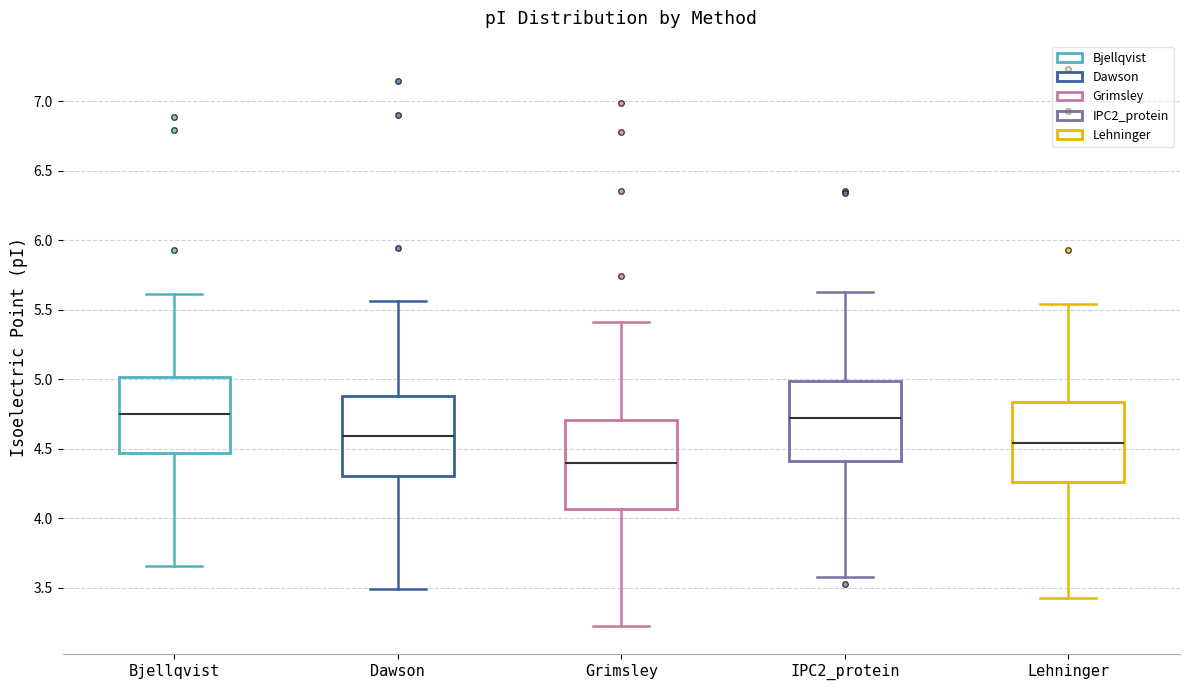

Reading left to right, transcribe this box plot: for each box, give where its median line is, the range the box spans, and where its two whiskers end, as read against the y-axis. The values are not printed on the chart, so give them approximately, as read against the axis.

Bjellqvist: median 4.75, box 4.45 to 5.00, whiskers 3.65 to 5.60
Dawson: median 4.60, box 4.30 to 4.90, whiskers 3.50 to 5.55
Grimsley: median 4.40, box 4.05 to 4.70, whiskers 3.20 to 5.40
IPC2_protein: median 4.70, box 4.40 to 5.00, whiskers 3.60 to 5.65
Lehninger: median 4.55, box 4.25 to 4.85, whiskers 3.45 to 5.55